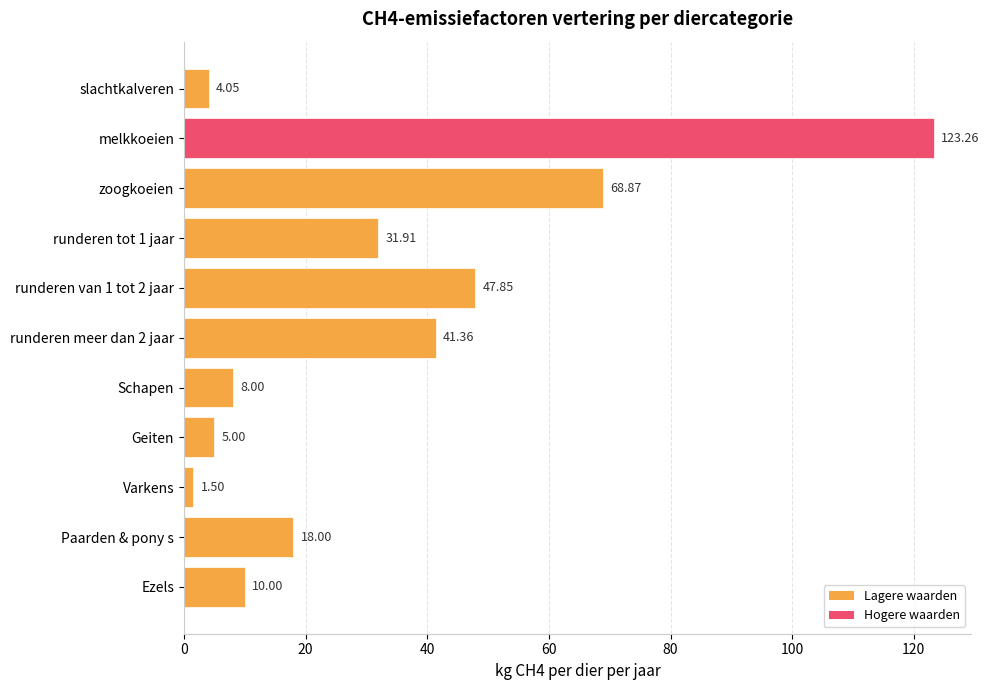

Does the chart contain stacked bars?

No